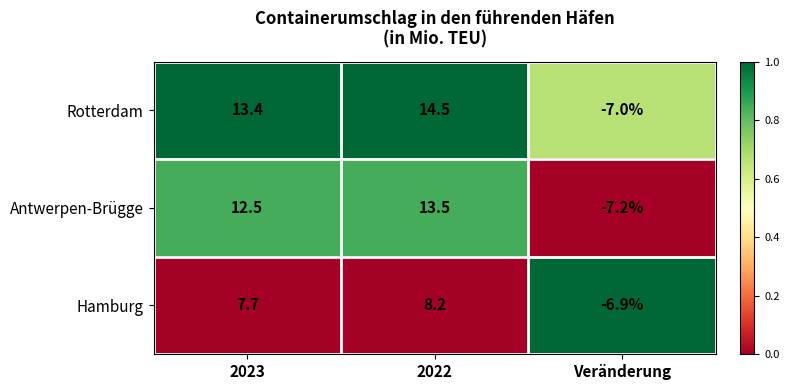

Count the number of data series in this chart.

3